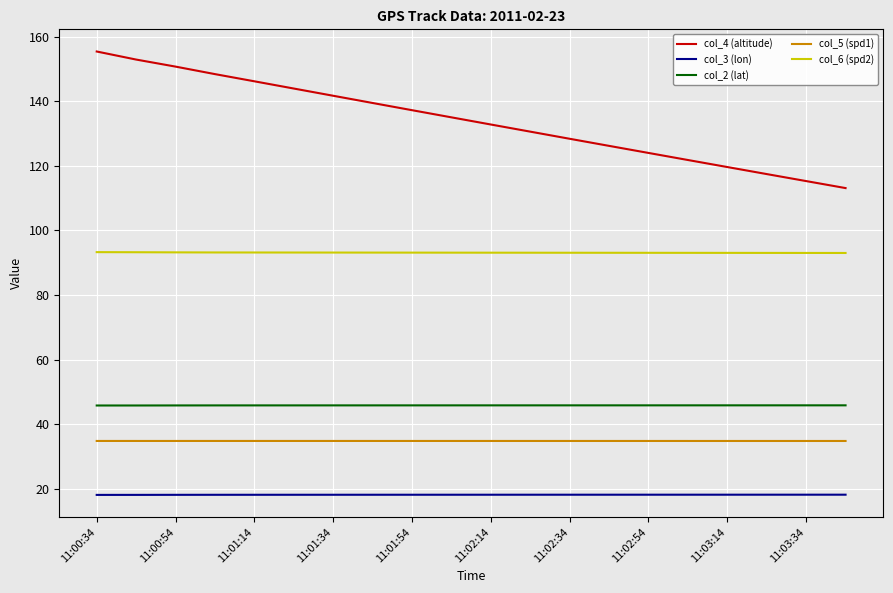

What is the sum of all col_2 (lat) values?

916.0